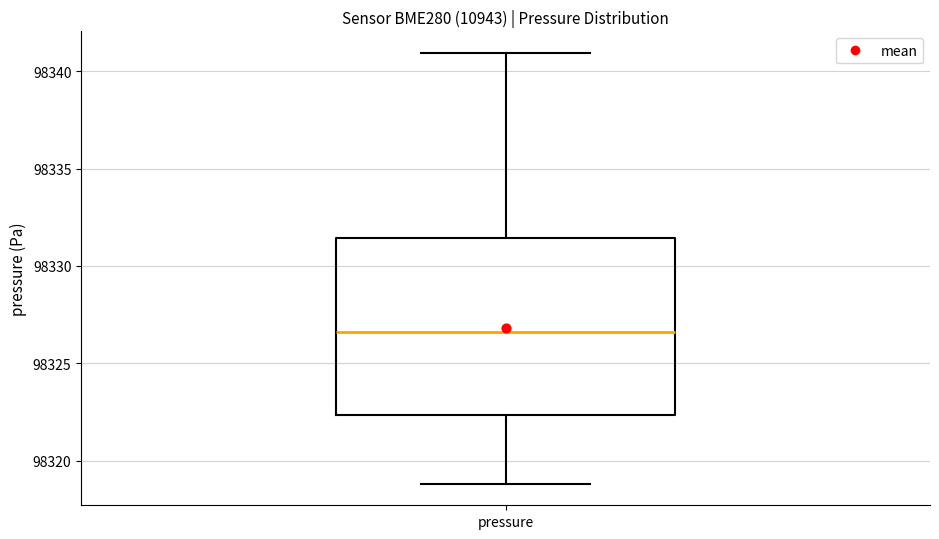

Read this box plot against the y-axis: the position of the median line, the range covered by the box, and the ends of both whiskers. The values are not printed on the chart, so give them approximately, as read against the axis.

median 98326.5, box 98322.5 to 98331.5, whiskers 98319.0 to 98341.0